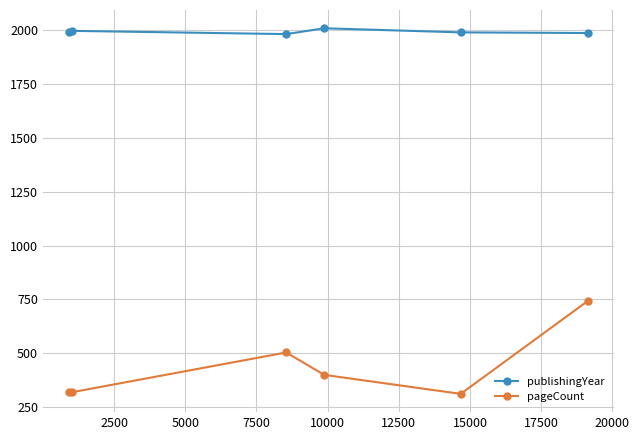

At how many categories does at least one series exceed 1650?

6